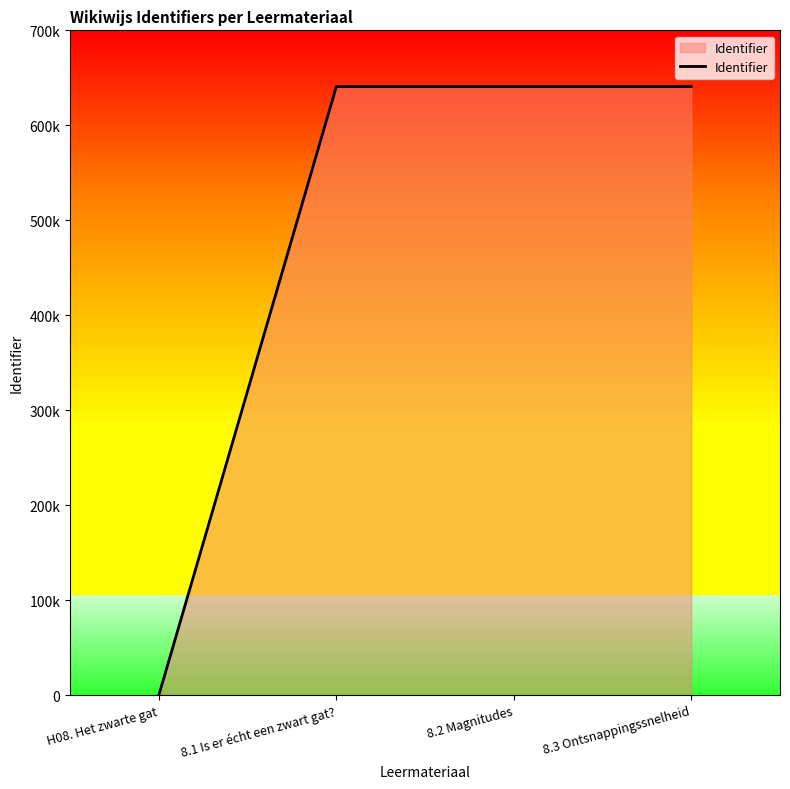

Is this an area chart (filled region under the line)?

Yes